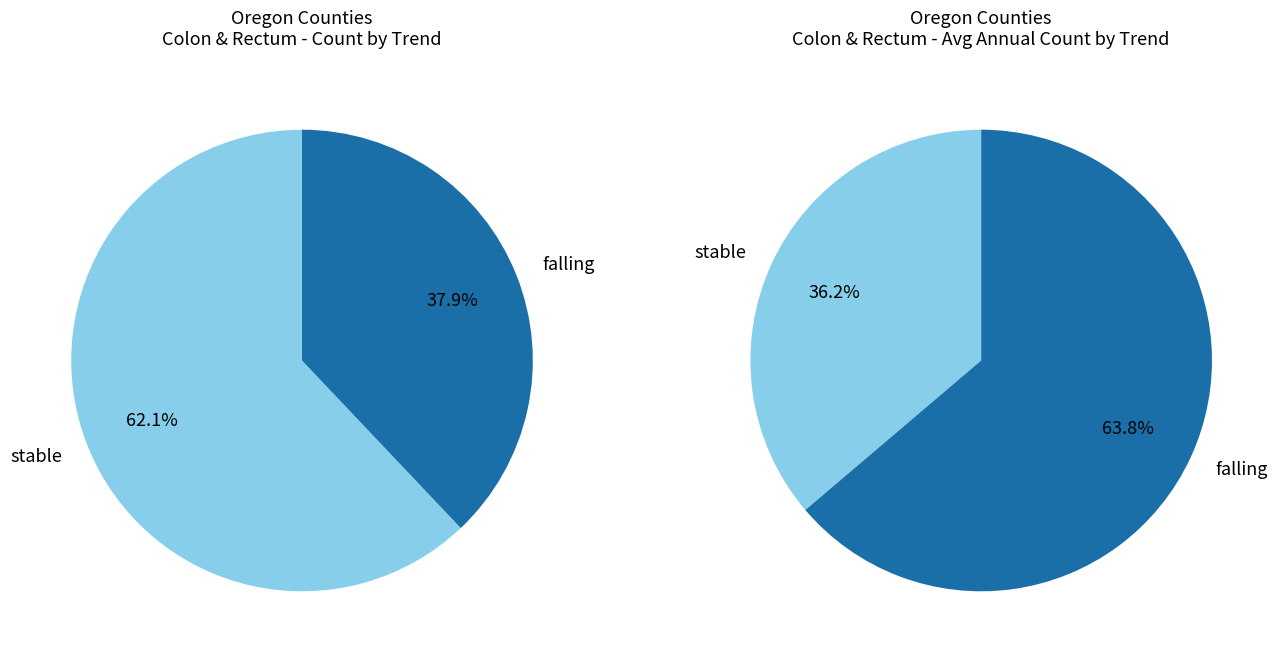

Is there any slice that represents more than half of the pie?

Yes